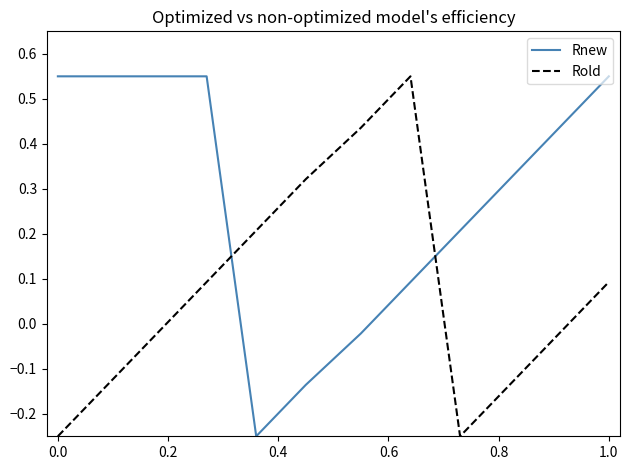

How many values in Rold are below zero?

6